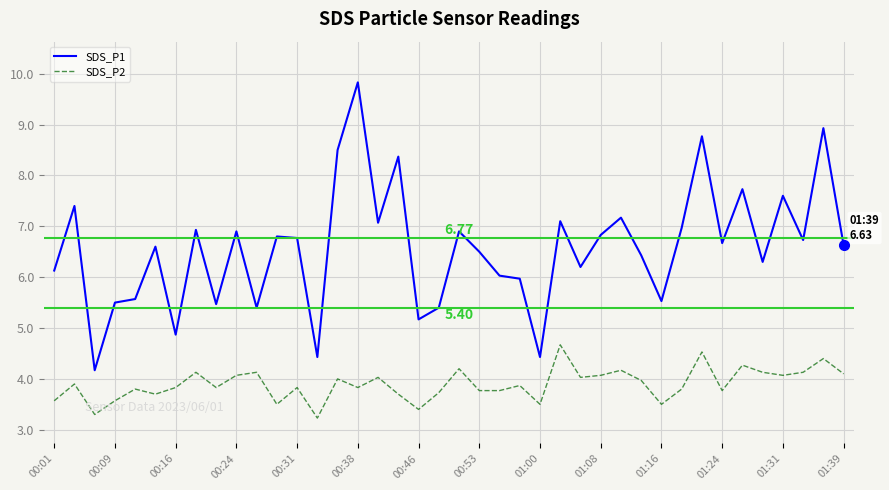

Rank the series by their maximum value, from lowest to highest.

SDS_P2, SDS_P1